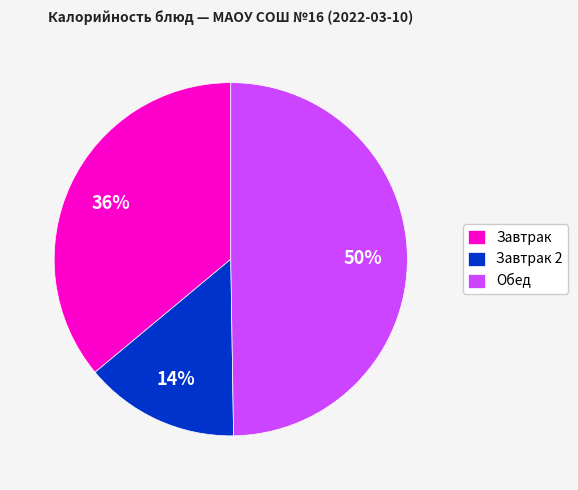

Does Завтрак 2 account for over 50% of the chart?

No